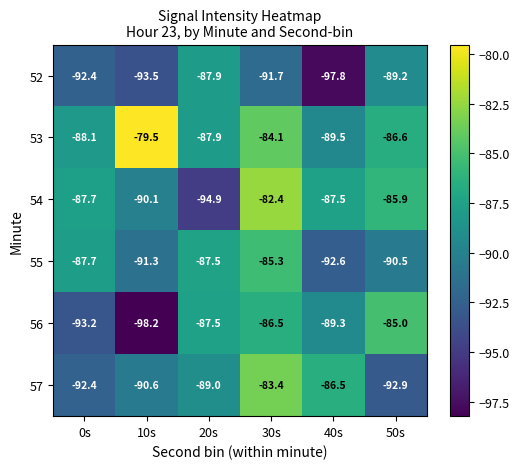

Which series has the largest range (max minus min)?

56